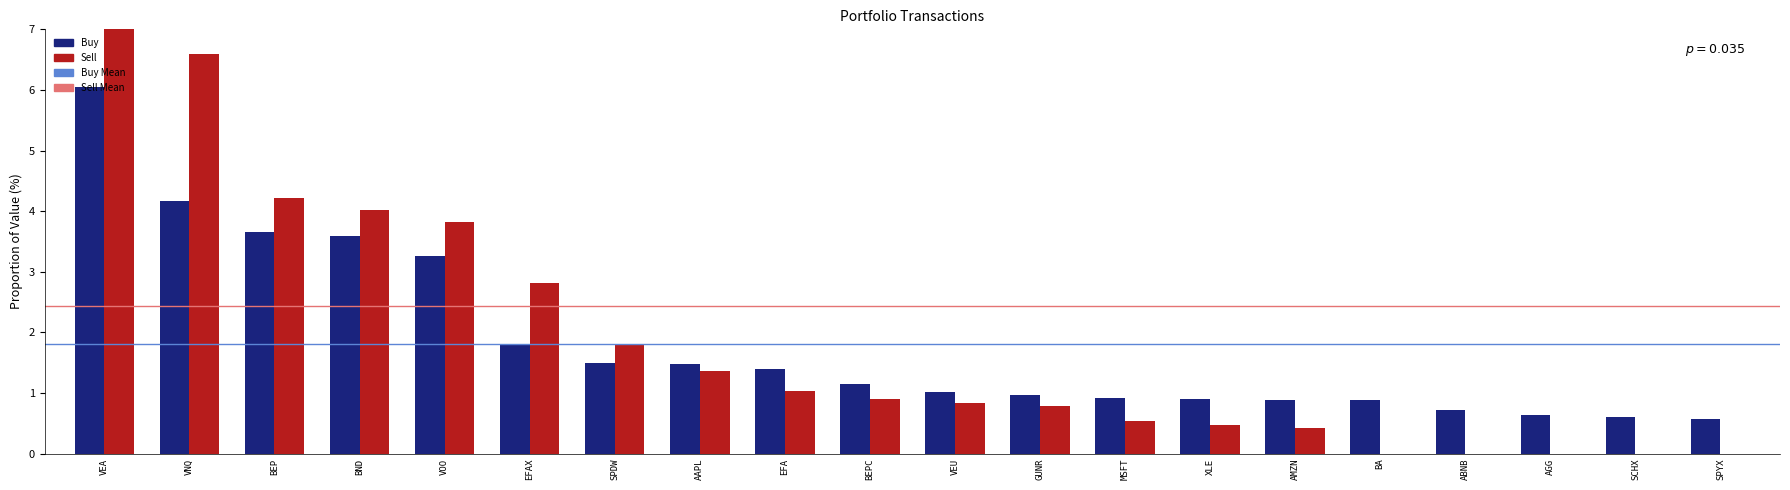

At which label does Buy reach its peak?

VEA